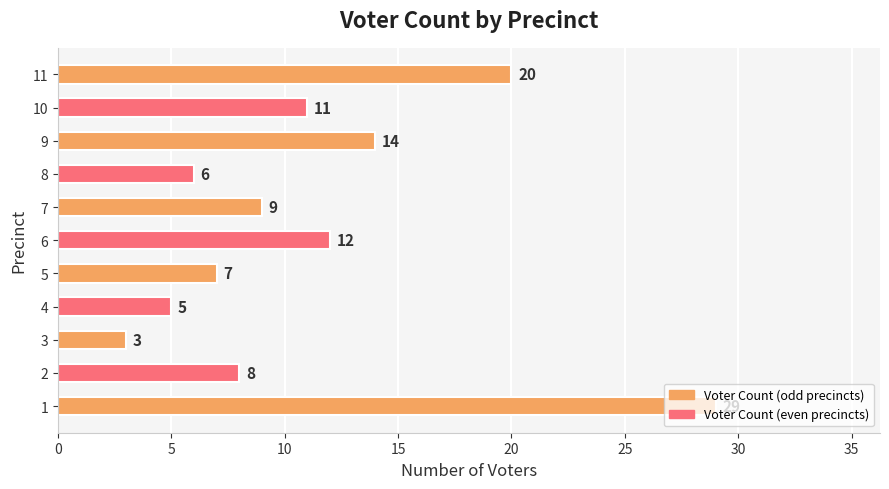

True or false: the data shows 11 at 10.

True